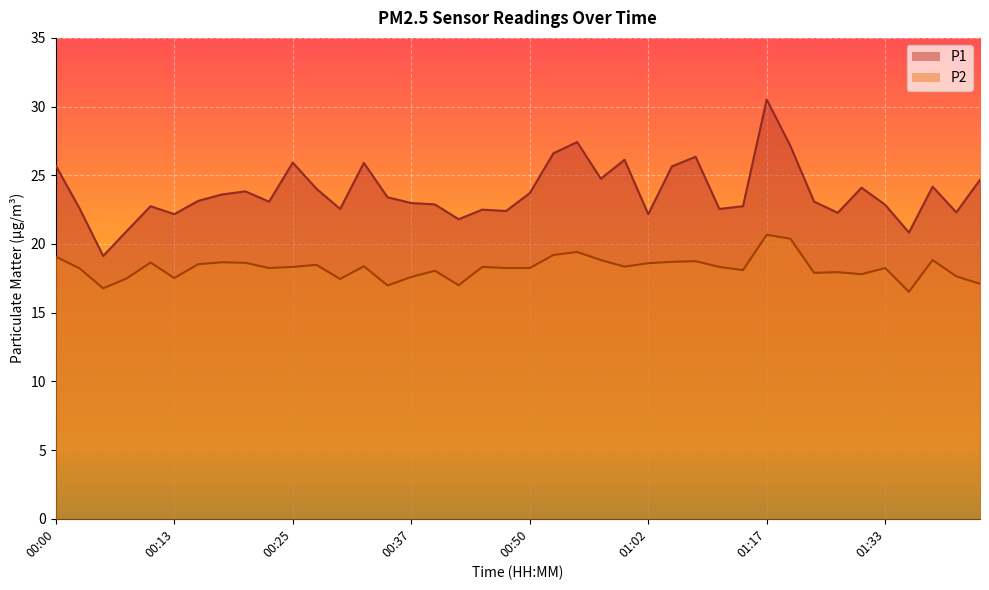

Reading left to right, extract all data points from this chart.

P1: 00:00=25.7	00:03=22.6	00:05=19.1	00:08=20.9	00:10=22.8	00:13=22.2	00:15=23.1	00:18=23.6	00:20=23.8	00:22=23.1	00:25=25.9	00:27=24.0	00:30=22.6	00:32=25.9	00:35=23.4	00:37=23.0	00:40=22.9	00:42=21.8	00:45=22.5	00:47=22.4	00:50=23.7	00:52=26.6	00:55=27.4	00:57=24.8	00:59=26.1	01:02=22.2	01:04=25.6	01:10=26.4	01:12=22.6	01:15=22.8	01:17=30.5	01:20=27.1	01:25=23.1	01:28=22.3	01:31=24.1	01:33=22.9	01:36=20.8	01:38=24.2	01:41=22.3	01:43=24.7
P2: 00:00=19.1	00:03=18.2	00:05=16.8	00:08=17.5	00:10=18.6	00:13=17.5	00:15=18.5	00:18=18.7	00:20=18.6	00:22=18.2	00:25=18.3	00:27=18.5	00:30=17.4	00:32=18.4	00:35=17.0	00:37=17.6	00:40=18.1	00:42=17.0	00:45=18.3	00:47=18.2	00:50=18.2	00:52=19.2	00:55=19.4	00:57=18.8	00:59=18.4	01:02=18.6	01:04=18.7	01:10=18.8	01:12=18.3	01:15=18.1	01:17=20.7	01:20=20.4	01:25=17.9	01:28=17.9	01:31=17.8	01:33=18.2	01:36=16.5	01:38=18.8	01:41=17.6	01:43=17.1